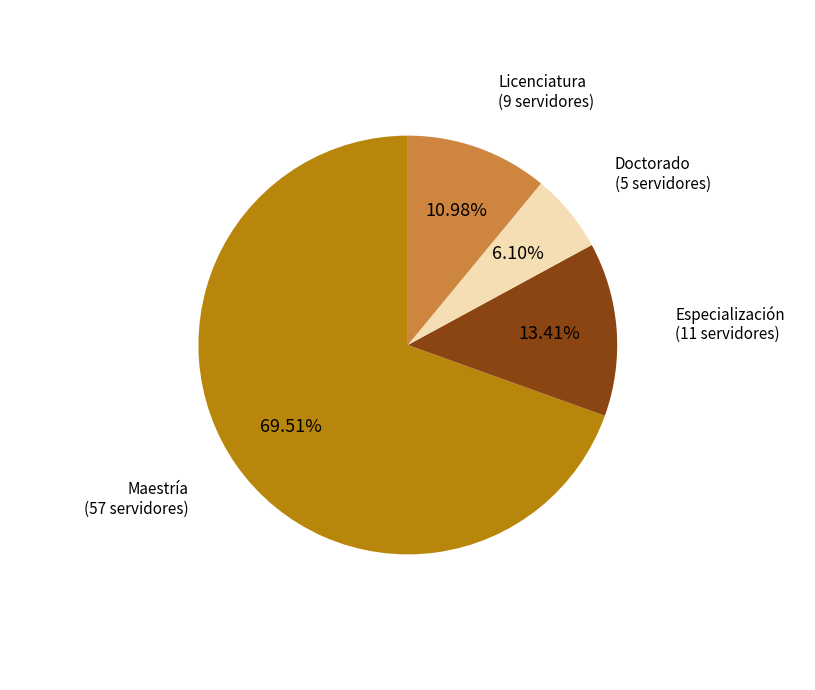

Is there a majority slice in this chart?

Yes